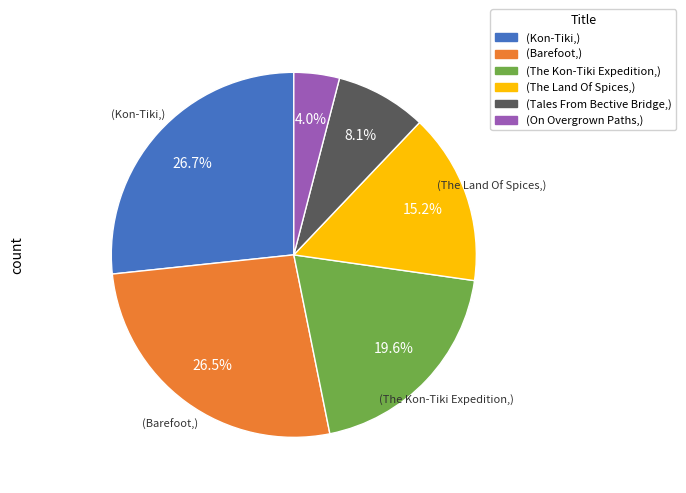

Is there any slice that represents more than half of the pie?

No